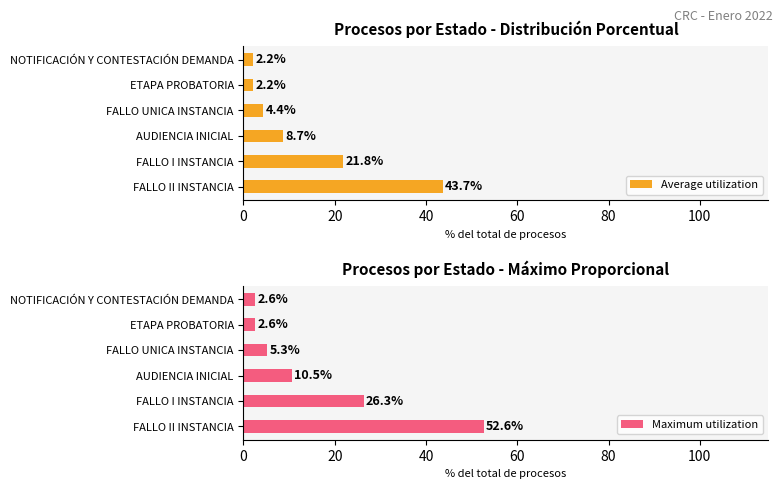

Is it true that Average utilization equals 2.2 at ETAPA PROBATORIA?

True